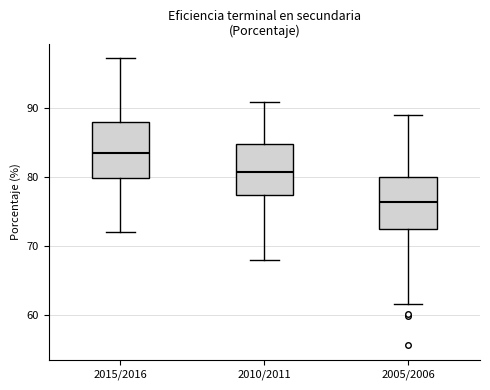

Reading left to right, transcribe this box plot: for each box, give where its median line is, the range the box spans, and where its two whiskers end, as read against the y-axis. The values are not printed on the chart, so give them approximately, as read against the axis.

2015/2016: median 83, box 80 to 88, whiskers 72 to 97
2010/2011: median 81, box 77 to 85, whiskers 68 to 91
2005/2006: median 76, box 72 to 80, whiskers 62 to 89